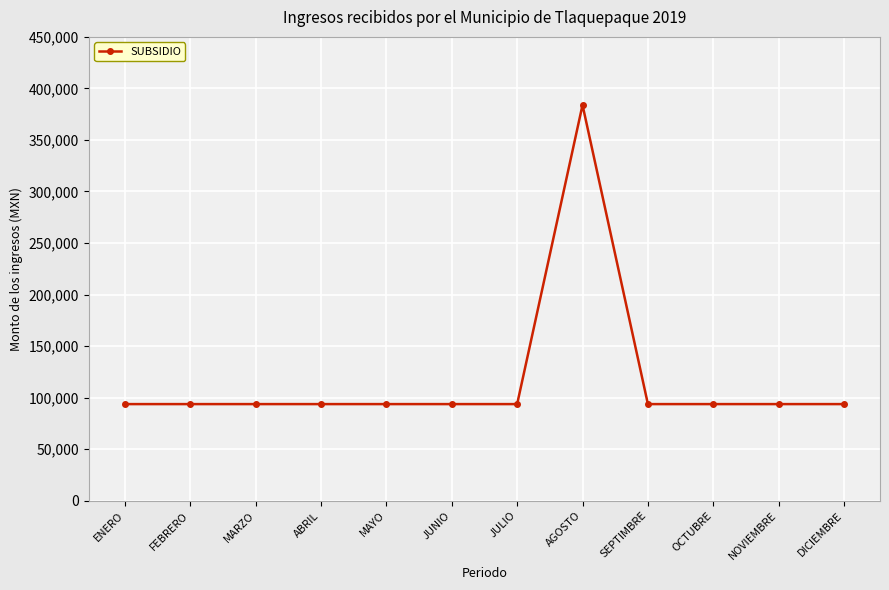

The chart shows a value of 125267.9 at ABRIL. True or false?

False